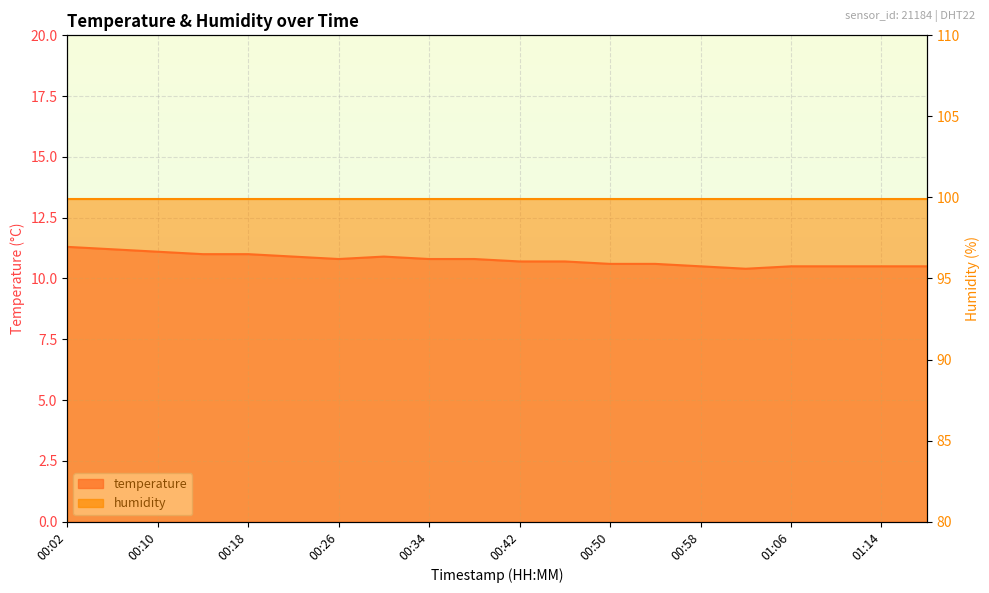

Reading left to right, list all the values displayed in this chart.

11.3	11.2	11.1	11.0	11.0	10.9	10.8	10.9	10.8	10.8	10.7	10.7	10.6	10.6	10.5	10.4	10.5	10.5	10.5	10.5